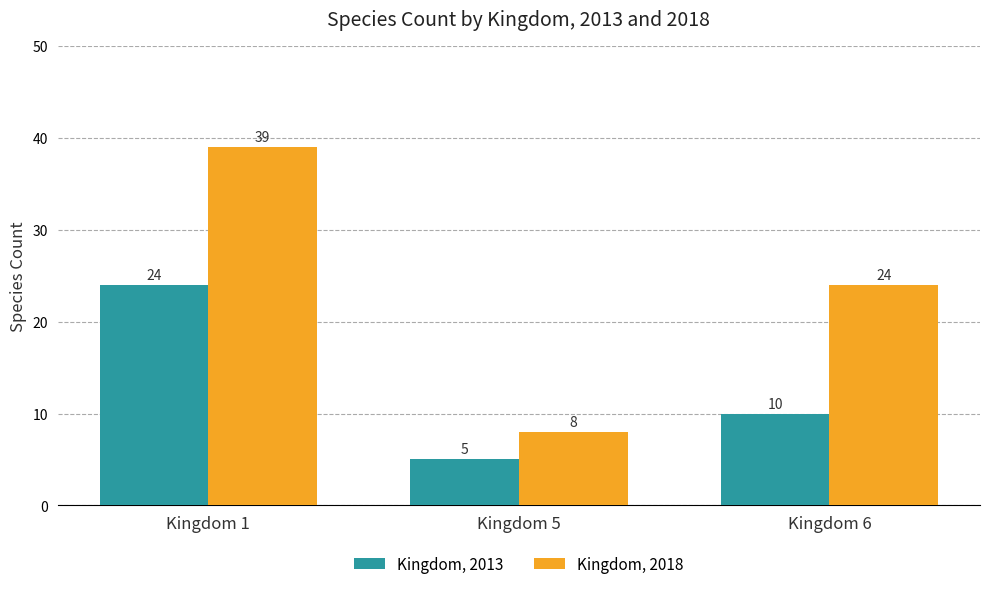

List the series in order of their peak value, lowest first.

Kingdom, 2013, Kingdom, 2018